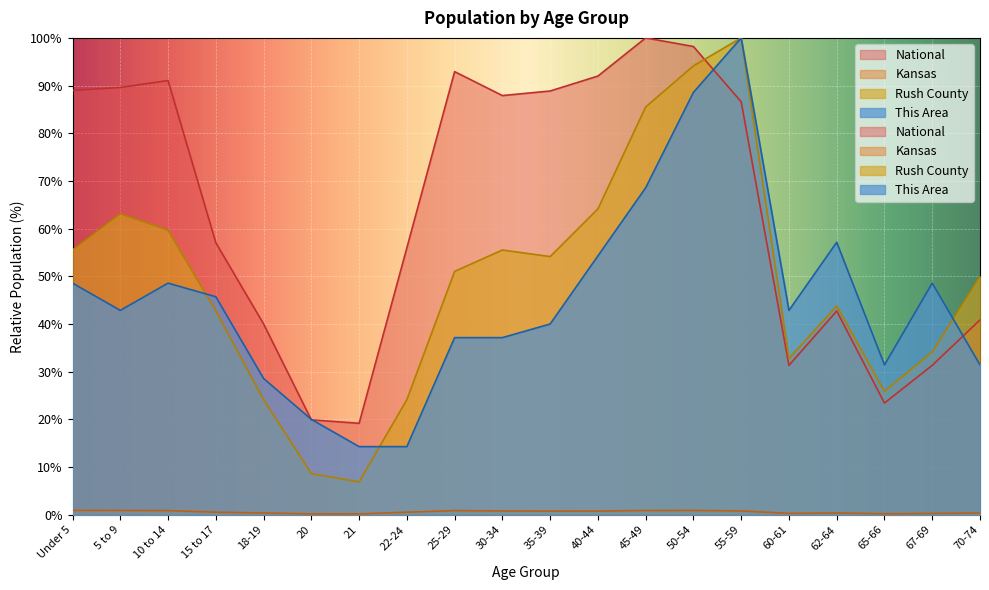

Reading right to left, transcribe all the data shown in this chart.

This Area: 31.4	48.6	31.4	57.1	42.9	100.0	88.6	68.6	54.3	40.0	37.1	37.1	14.3	14.3	20.0	28.6	45.7	48.6	42.9	48.6
Rush County: 50.0	34.1	25.9	43.8	32.8	100.0	94.1	85.5	64.1	54.1	55.5	51.0	24.1	6.9	8.6	24.1	42.8	59.7	63.1	55.5
Kansas: 0.4	0.3	0.2	0.4	0.3	0.8	0.9	0.9	0.8	0.8	0.8	0.9	0.5	0.2	0.2	0.4	0.5	0.9	0.9	0.9
National: 40.9	31.3	23.4	42.7	31.3	86.6	98.2	100.0	92.0	88.9	87.9	92.9	56.0	19.2	19.9	40.0	57.0	91.1	89.6	89.0